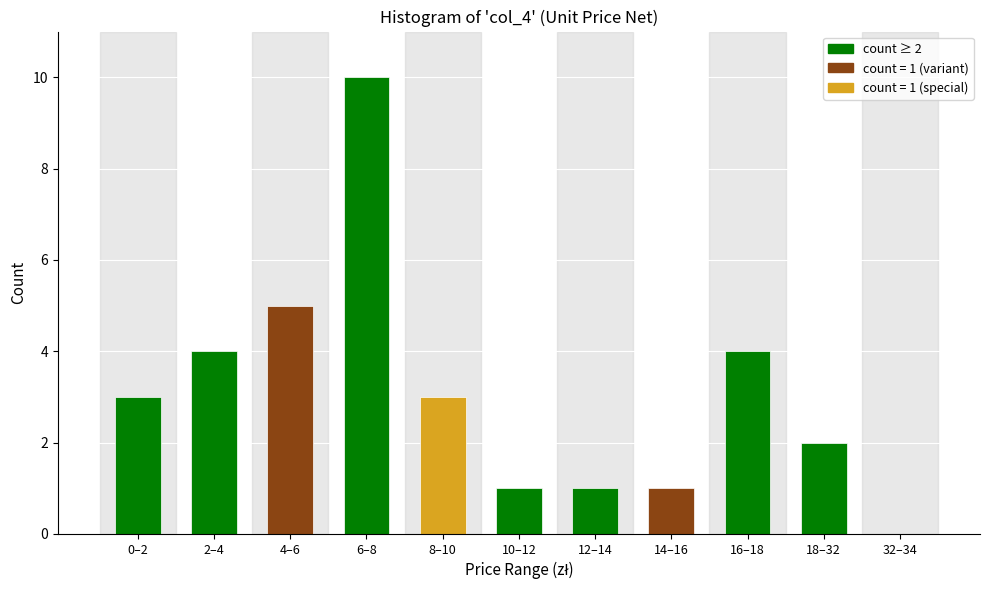

Reading right to left, transcribe all the data shown in this chart.

32–34=0	18–32=2	16–18=4	14–16=1	12–14=1	10–12=1	8–10=3	6–8=10	4–6=5	2–4=4	0–2=3